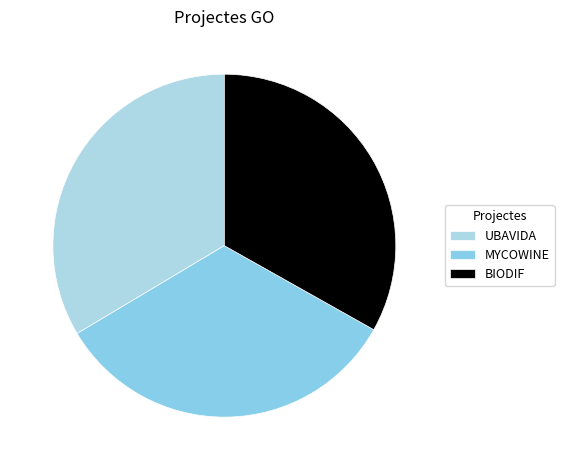

How many slices are in this pie chart?

3